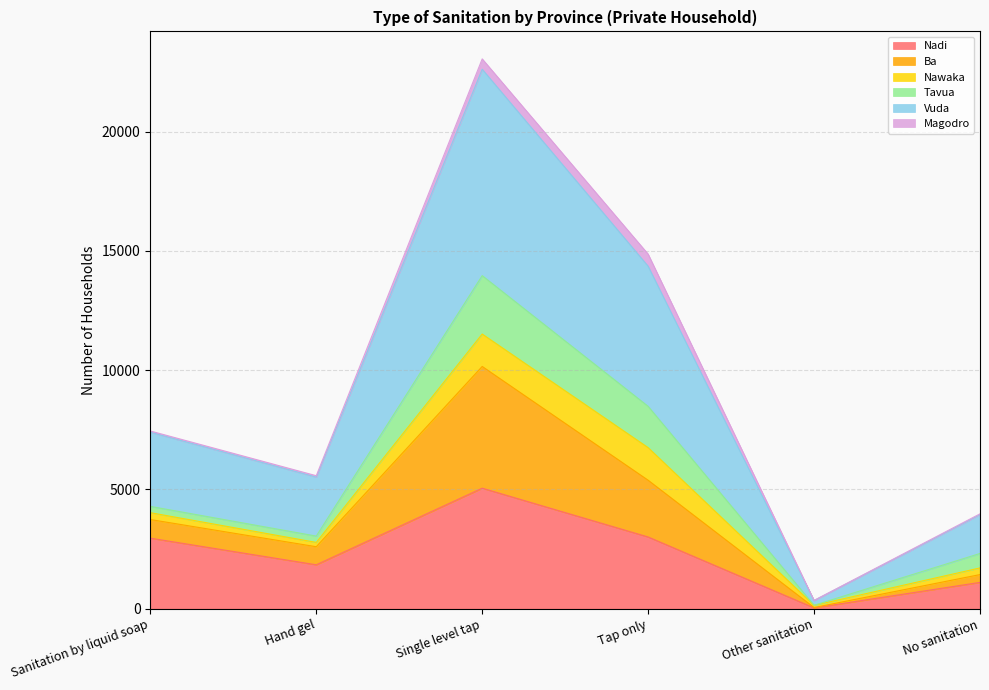

True or false: Nadi and Ba intersect in this chart.

False